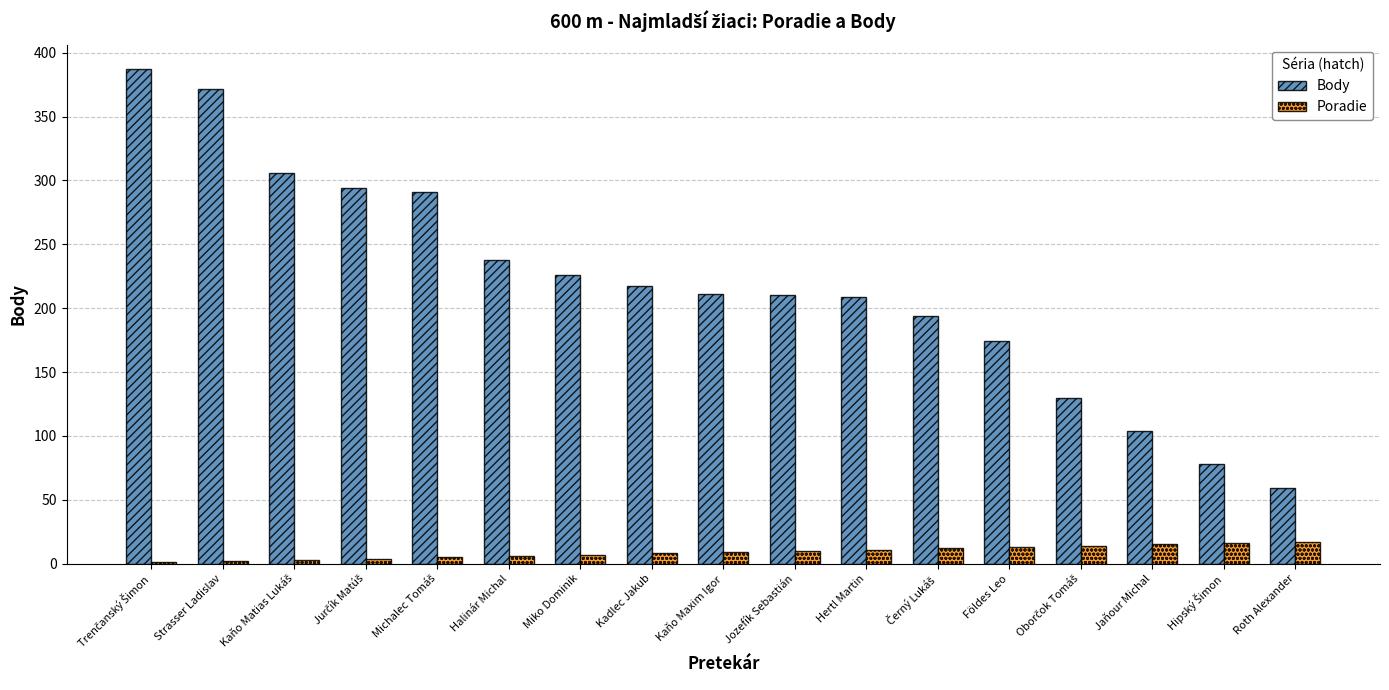

True or false: Body has a value of 163 at Jaňour Michal.

False